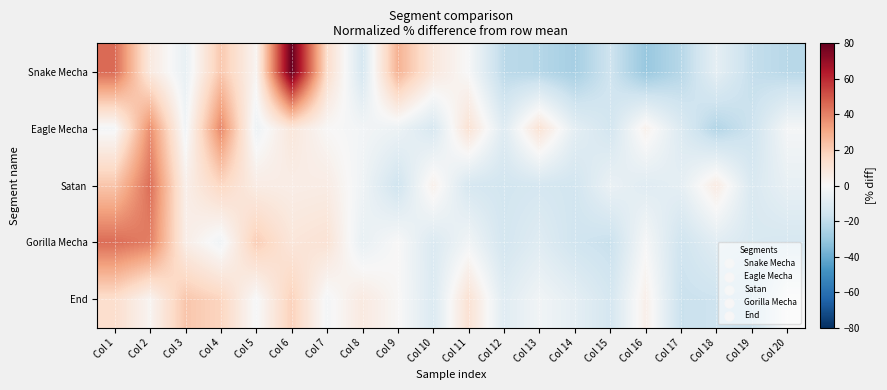

What is the total value across all series at Col 6?

122.6